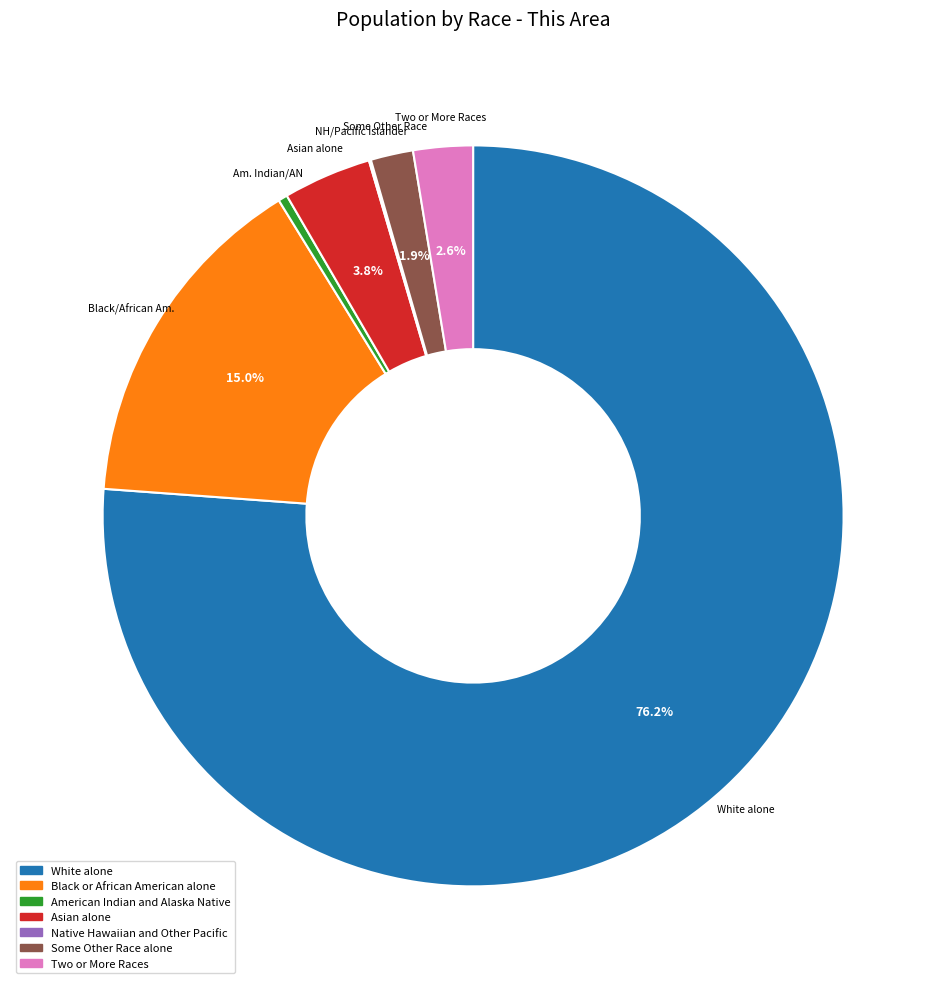

Do Black or African American alone and Two or More Races together represent more than half of the pie?

No